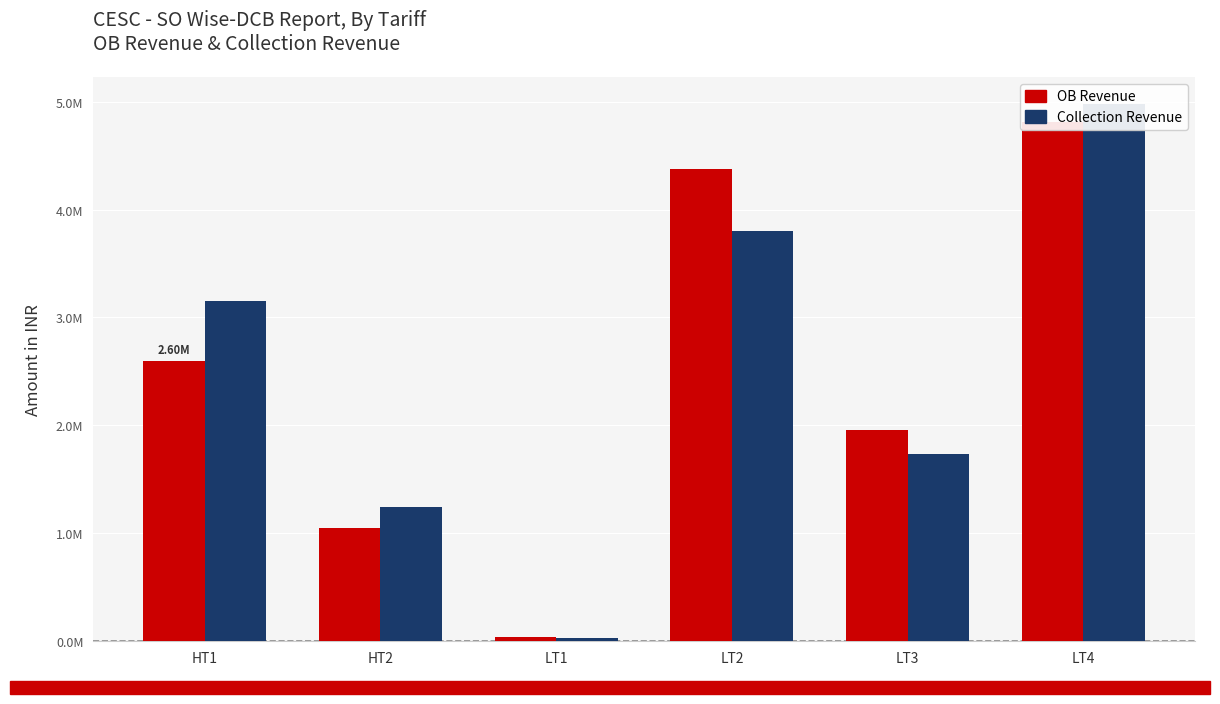

Reading left to right, transcribe all the data shown in this chart.

OB Revenue: HT1=2595668.3	HT2=1054078.2	LT1=44040.1	LT2=4371753.4	LT3=1954983.5	LT4=4811942.5
Collection Revenue: HT1=3152974.5	HT2=1246505.2	LT1=26457.8	LT2=3805569.0	LT3=1735712.7	LT4=4979324.4